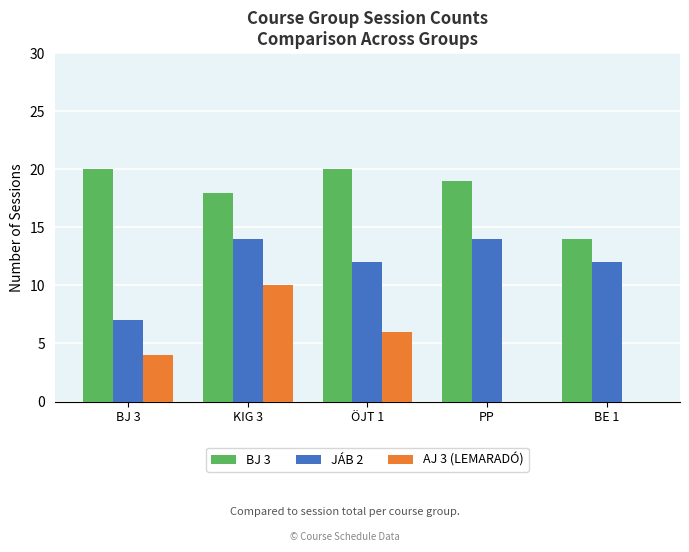

At which category is the sum across all series the highest?

KIG 3